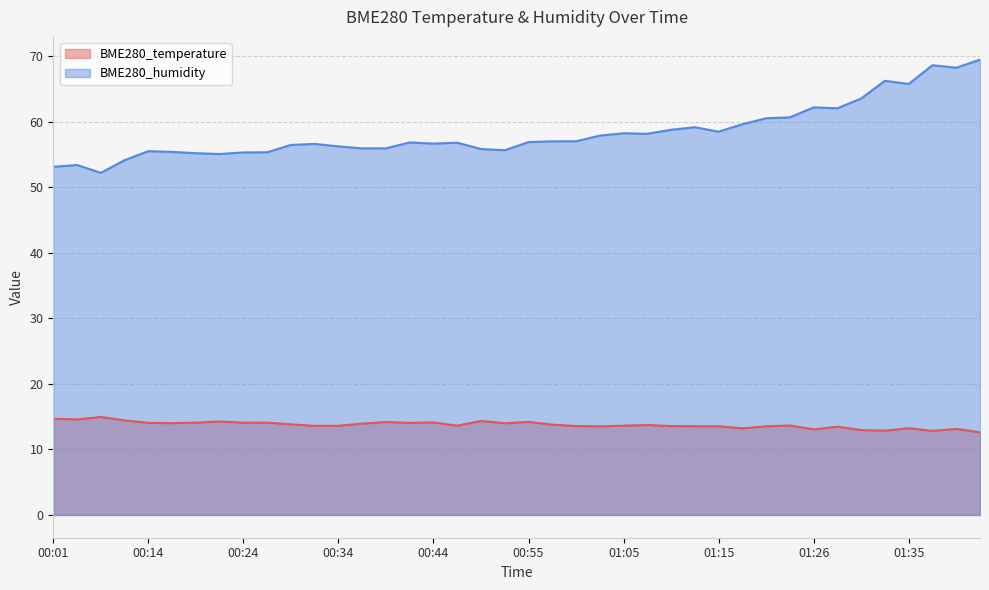

Is the value of BME280_humidity at 01:33 greater than the value of BME280_temperature at 00:01?

Yes